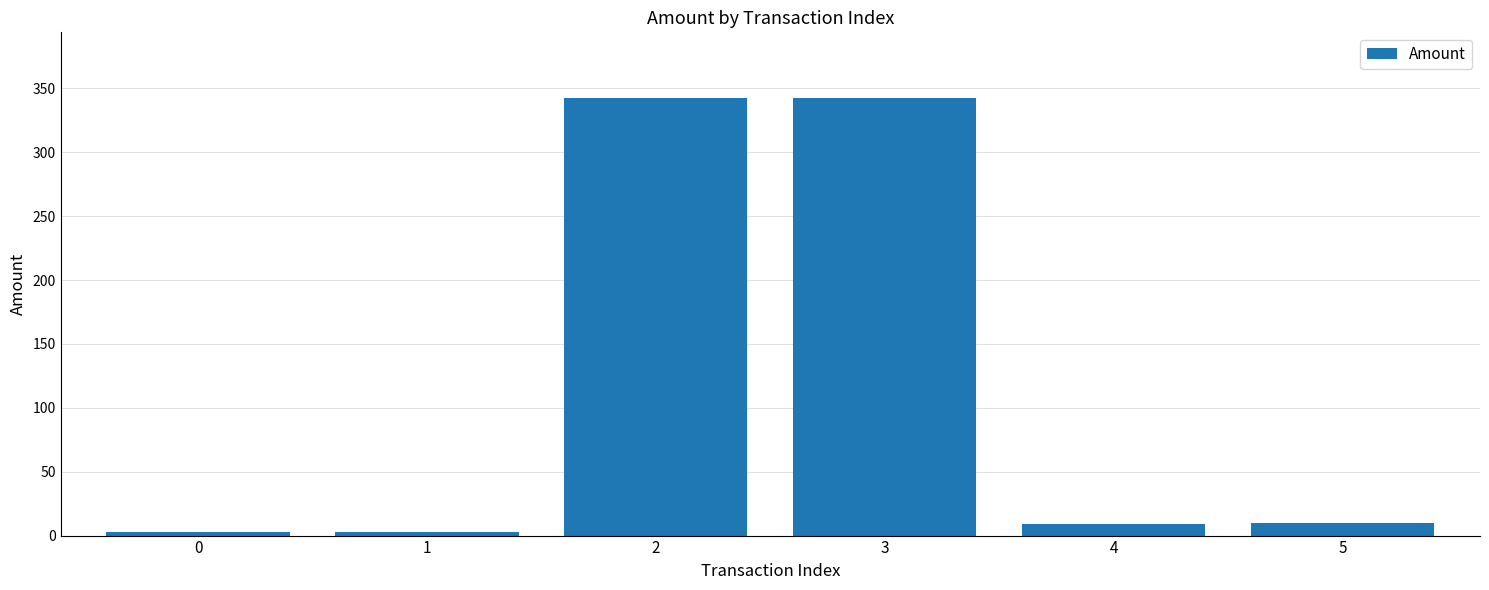

The chart shows a value of 468.6 at 3. True or false?

False